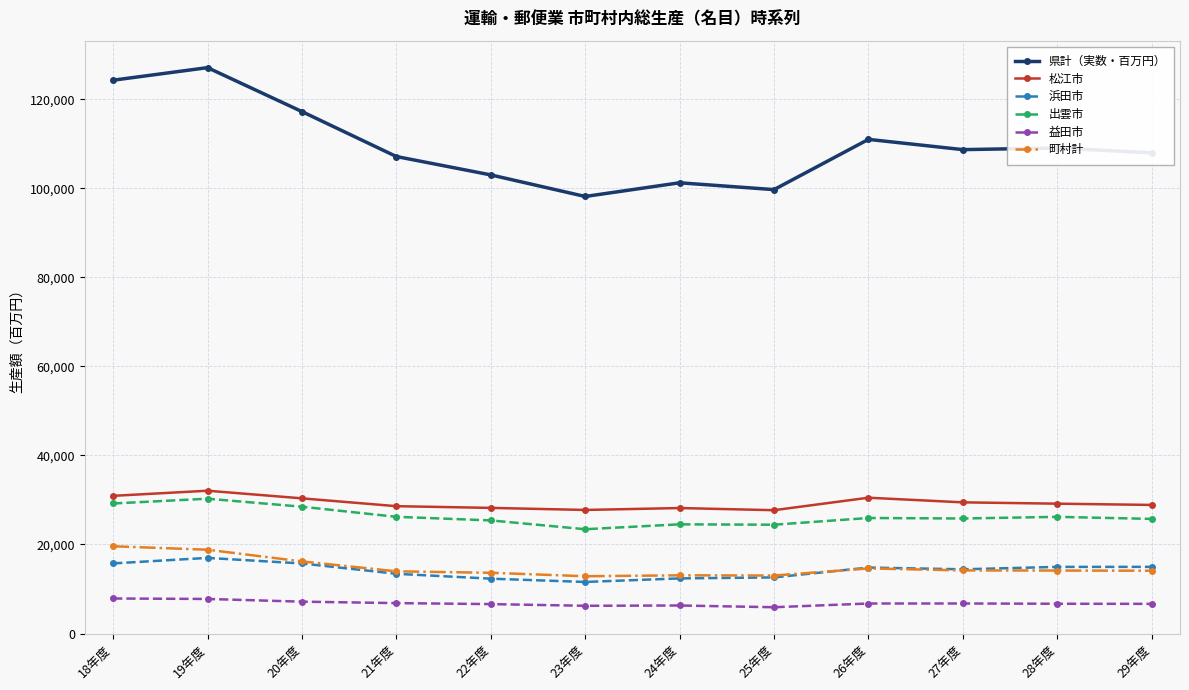

True or false: 松江市 and 浜田市 cross at least once.

False